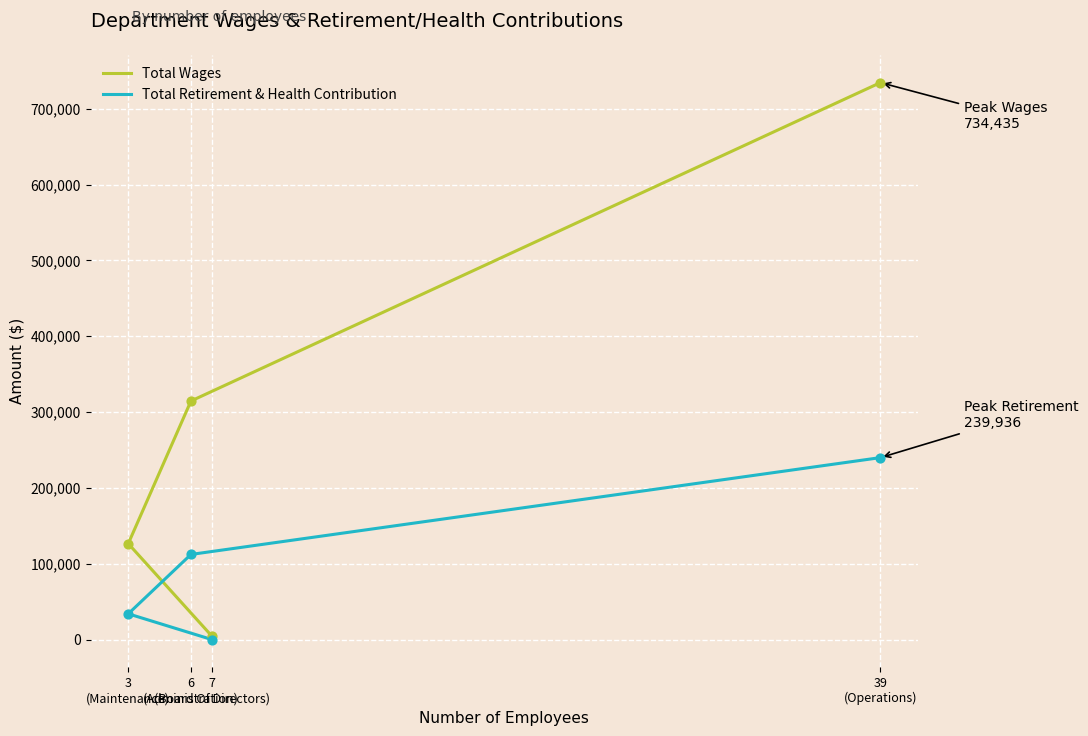

What are all the series names shown in the legend?

Total Wages, Total Retirement & Health Contribution